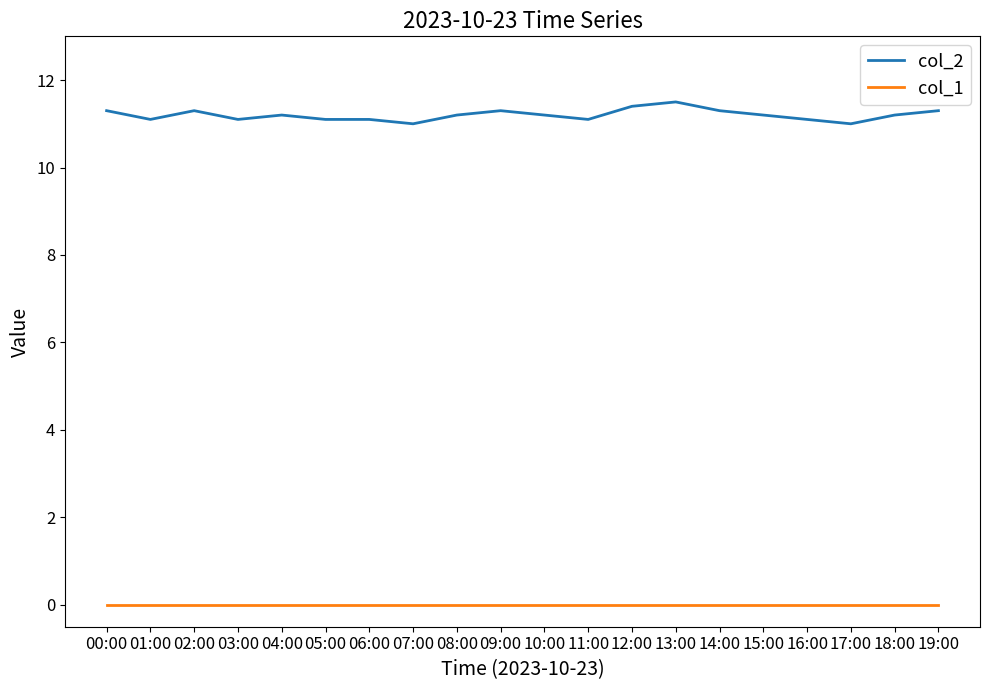

What is the minimum value for col_2?

11.0